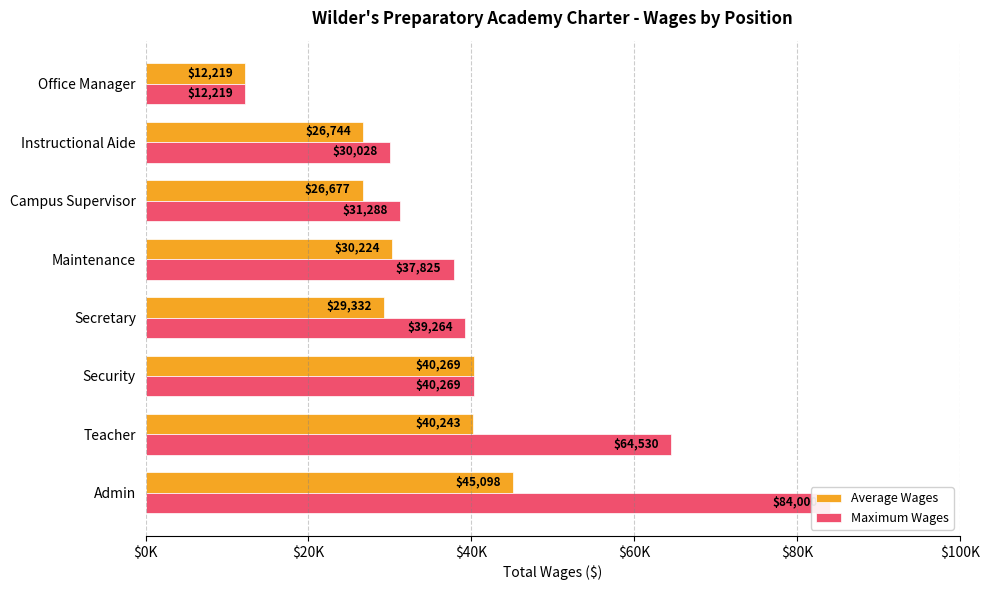

What is the difference between the highest and lowest values at Admin?

38901.6